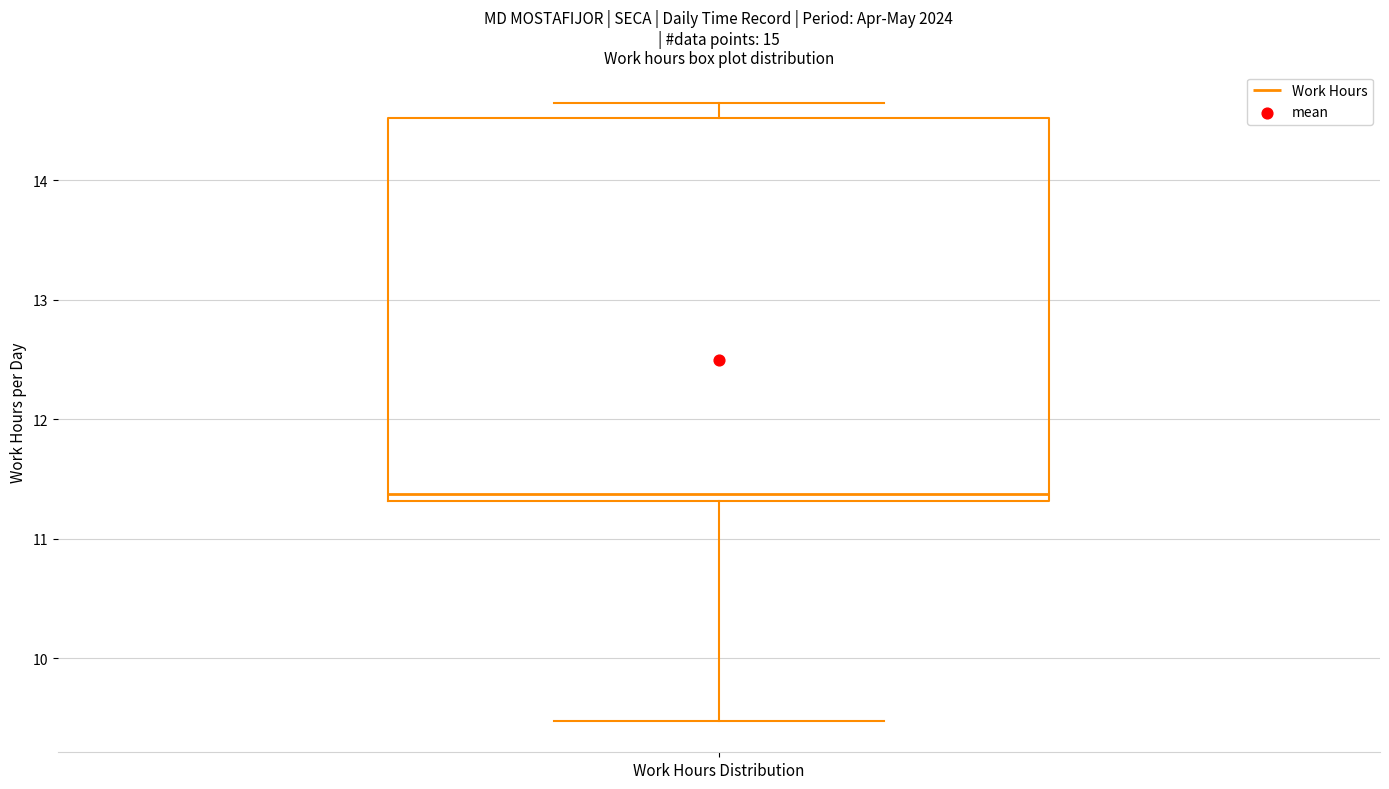

Read this box plot against the y-axis: the position of the median line, the range covered by the box, and the ends of both whiskers. The values are not printed on the chart, so give them approximately, as read against the axis.

median 11.4, box 11.3 to 14.5, whiskers 9.5 to 14.7